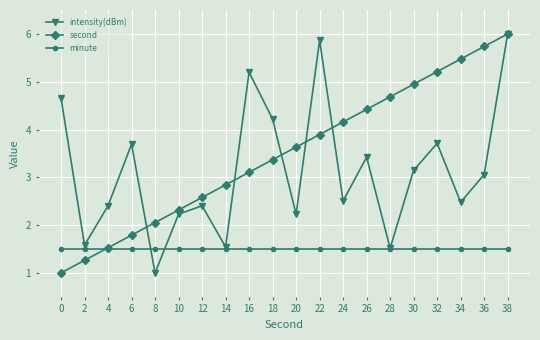

What is the difference between the second values at 32 and 0?

4.2